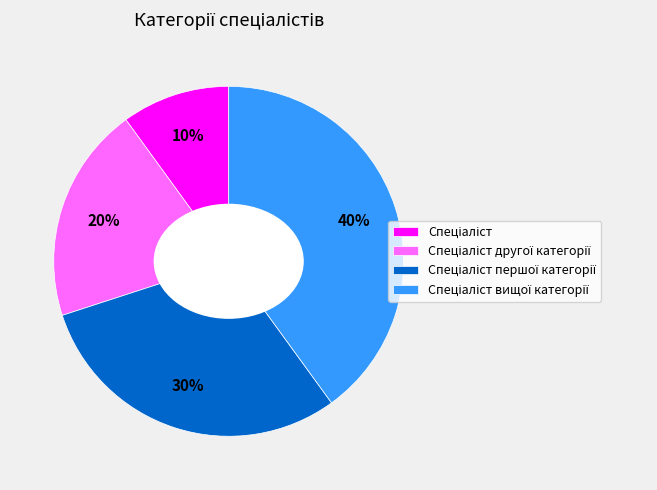

Is there any slice that represents more than half of the pie?

No